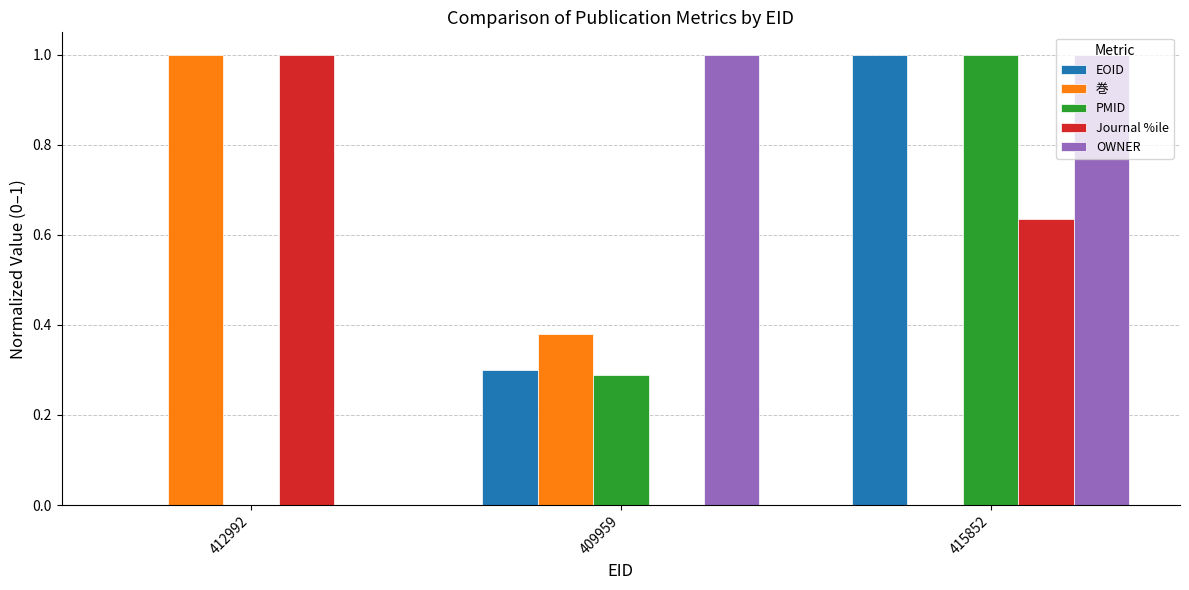

How many data points in EOID are above 0?

2